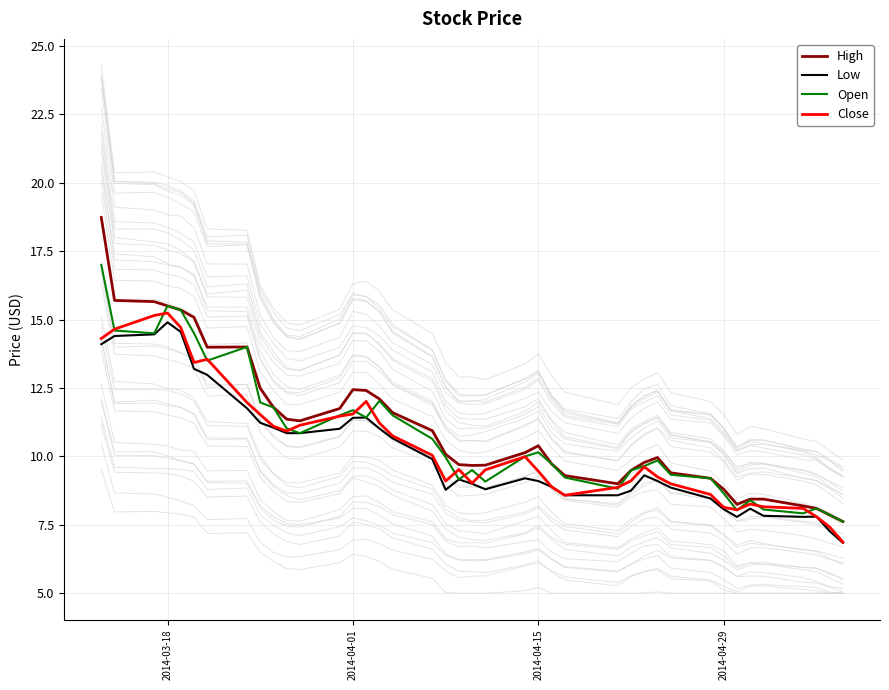

What is the highest value of the Close series?

15.2